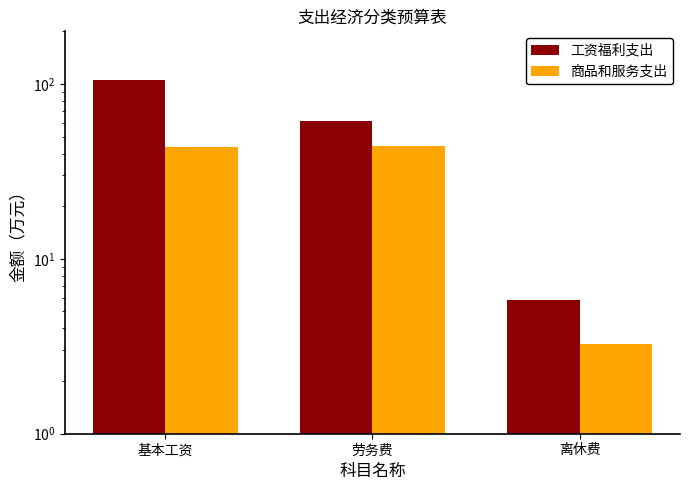

What is the total value across all series at 劳务费?

105.6